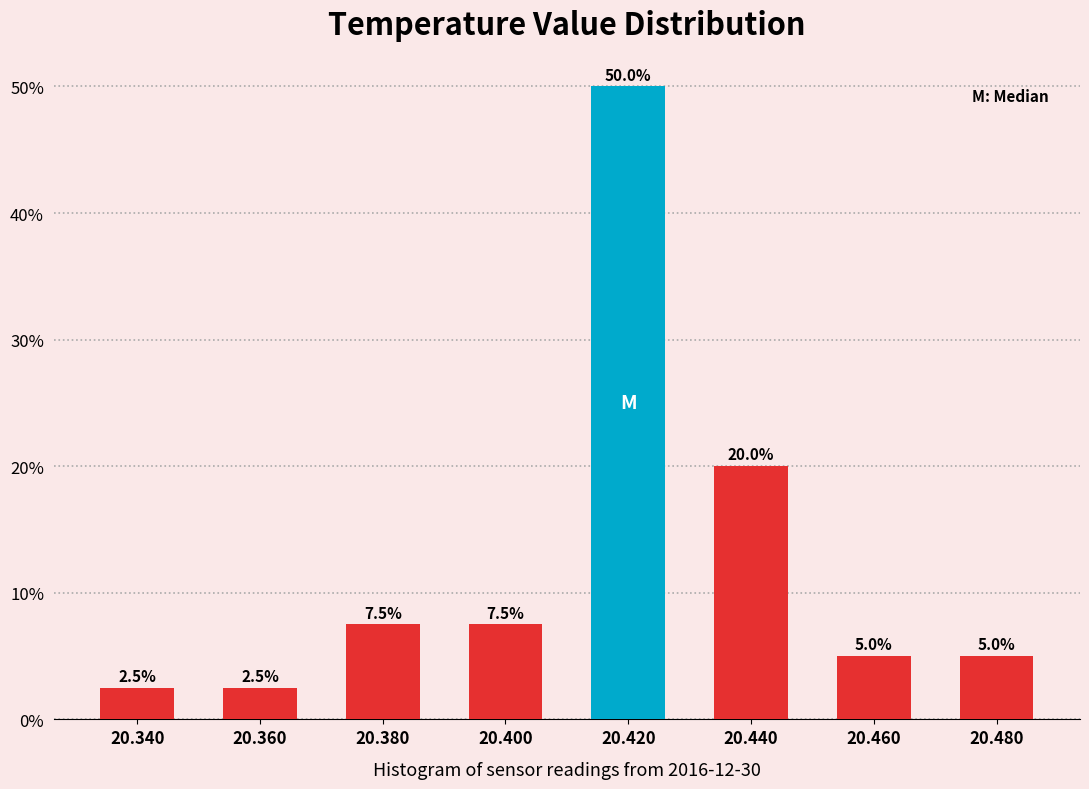

Reading left to right, what are all the values shown in this chart?

20.340=2.5	20.360=2.5	20.380=7.5	20.400=7.5	20.420=50.0	20.440=20.0	20.460=5.0	20.480=5.0